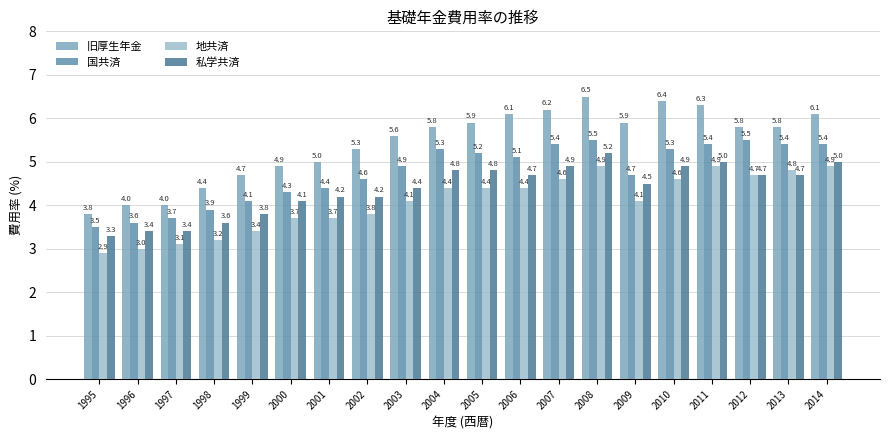

List the series in order of their peak value, highest first.

旧厚生年金, 国共済, 私学共済, 地共済